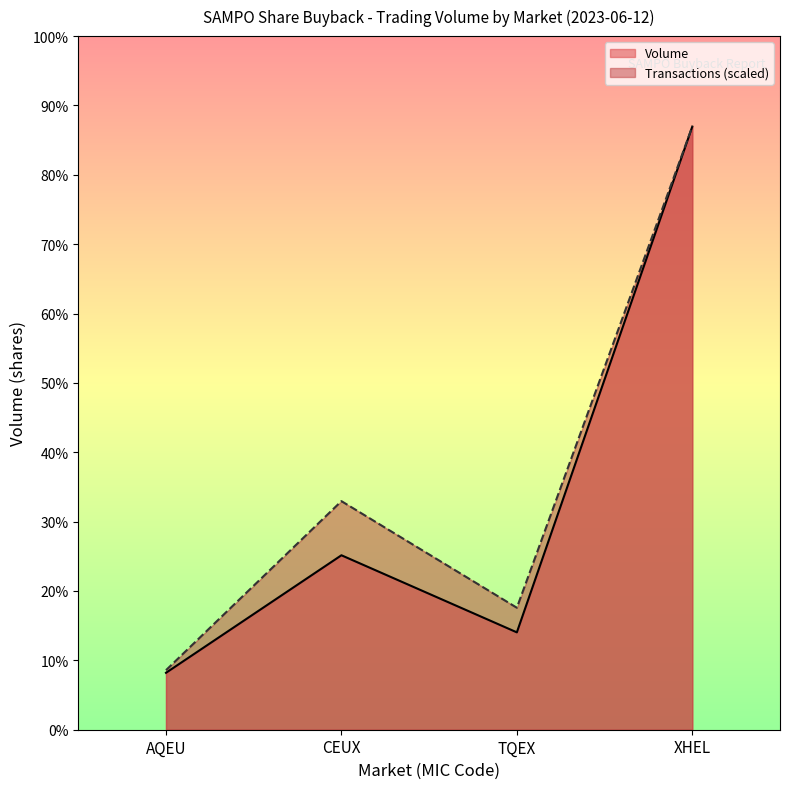

At which category does Volume reach its first local peak?

CEUX